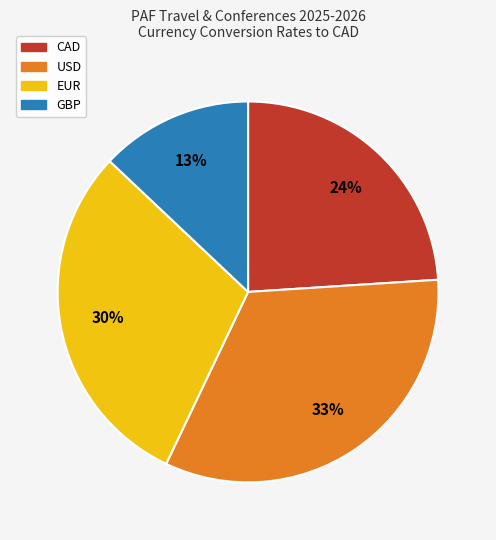

Does USD represent more than half of the total?

No